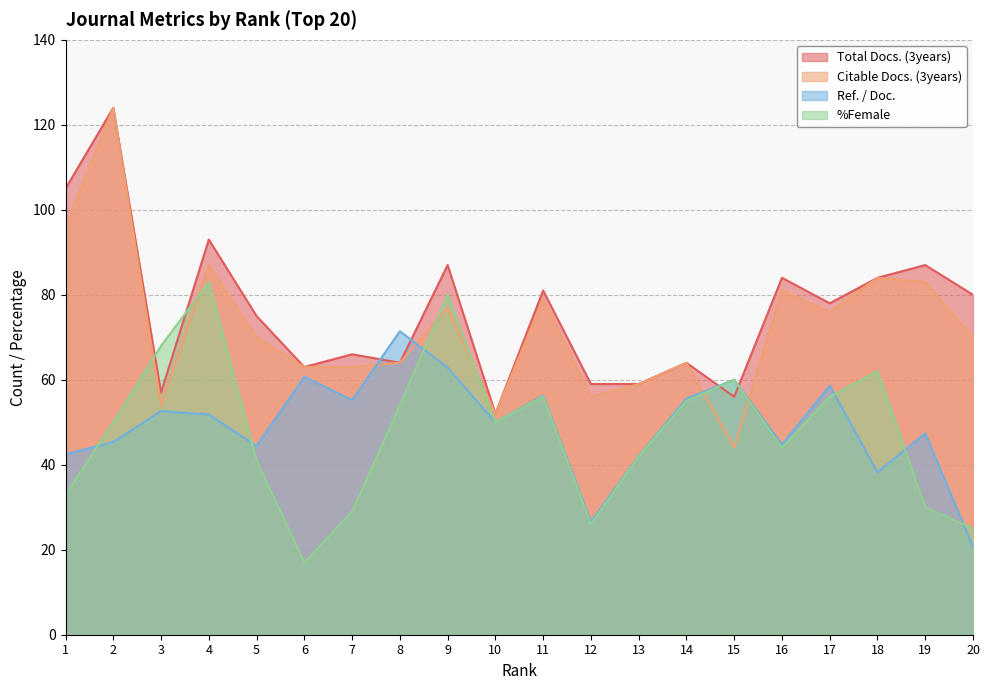

Rank the series by their maximum value, from lowest to highest.

Ref. / Doc., %Female, Total Docs. (3years), Citable Docs. (3years)